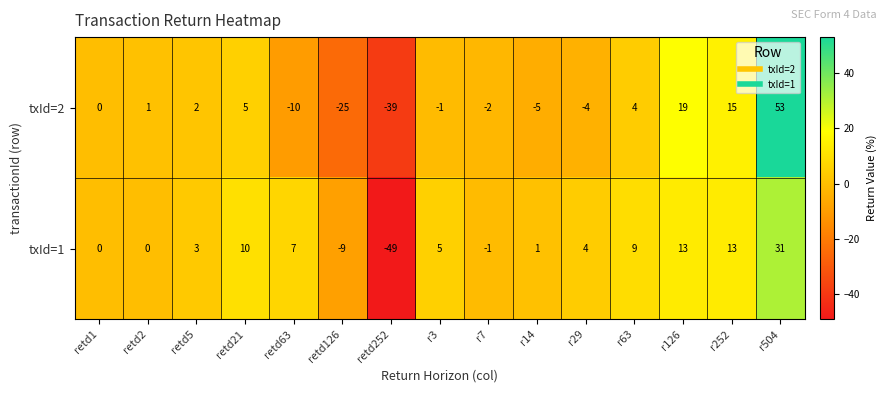

Which series has the largest total across all categories?

txId=1